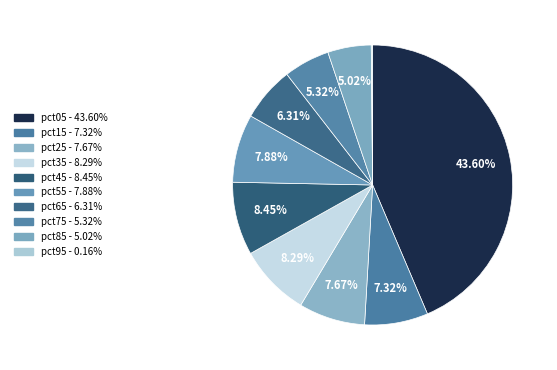

What percentage is NOT represented by pct35?

91.7%